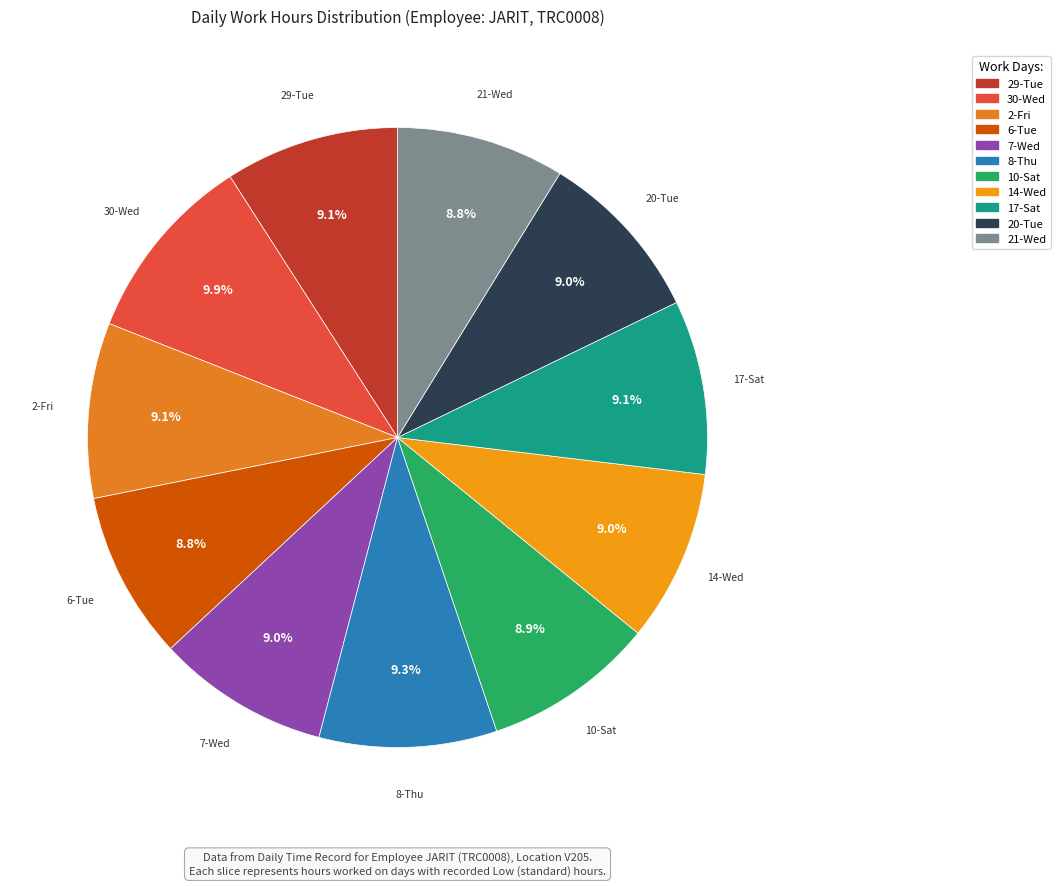

Count the number of slices in the pie.

11